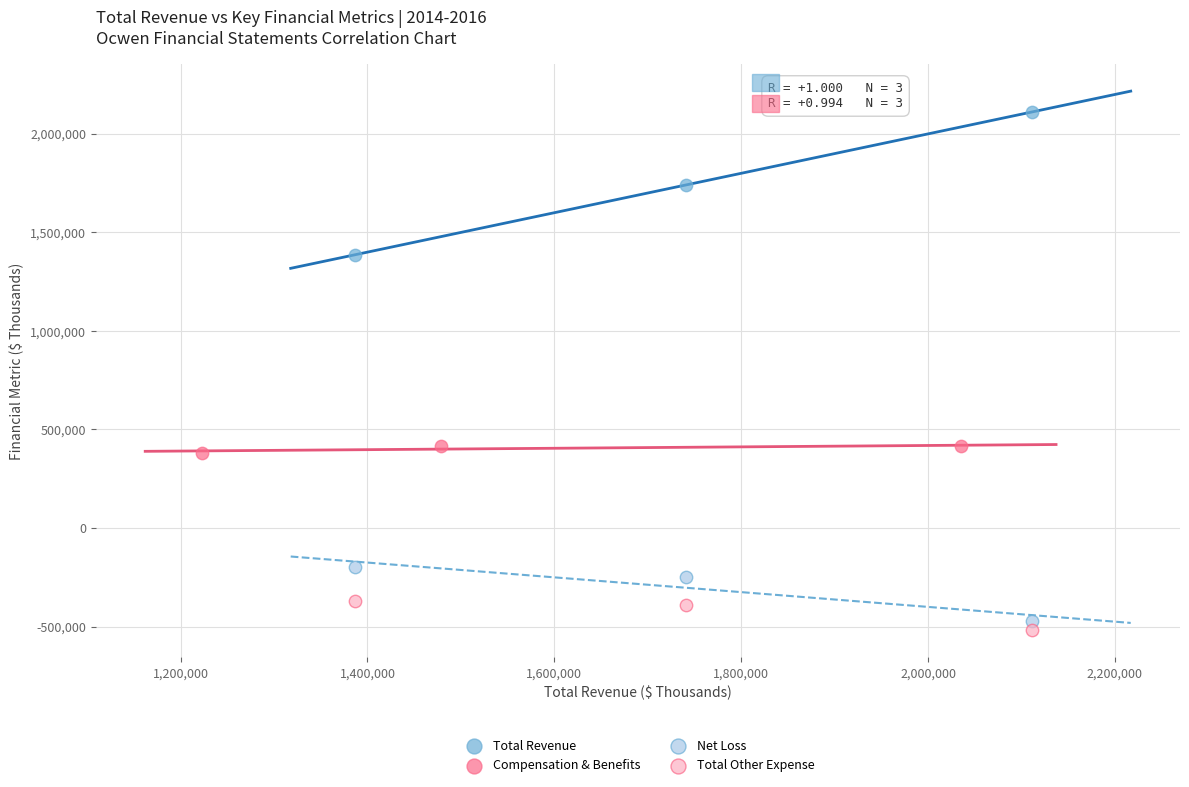

Which series has the largest Y range (max minus min)?

Total Revenue